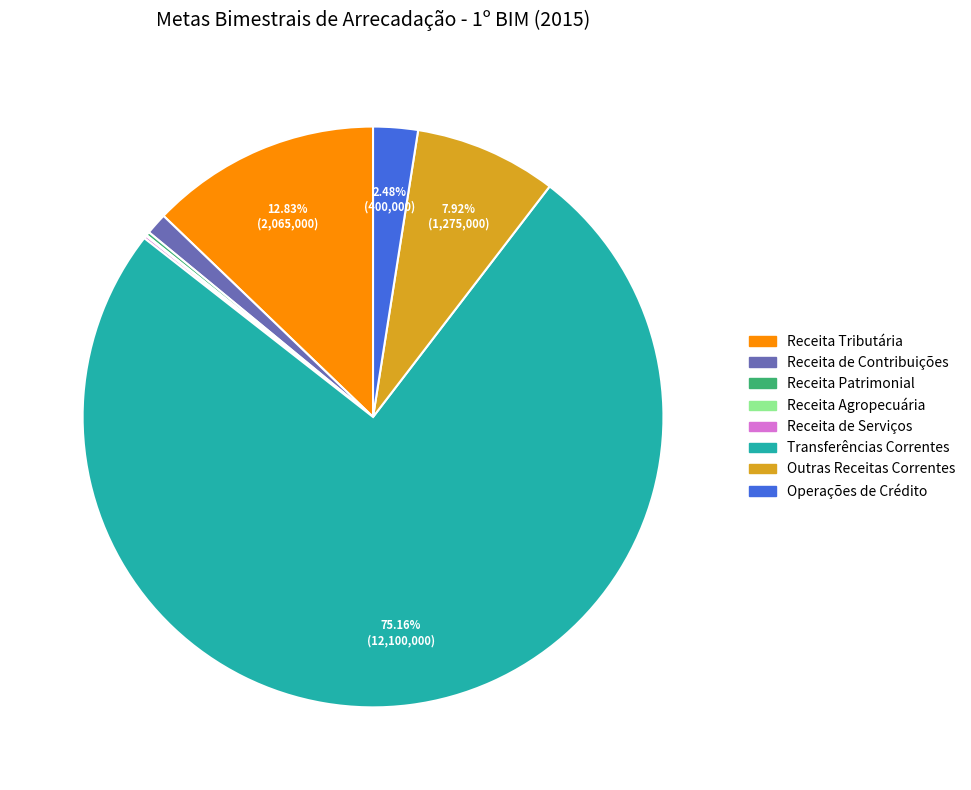

What is the ratio of the value at Outras Receitas Correntes to the value at Operações de Crédito?

3.2